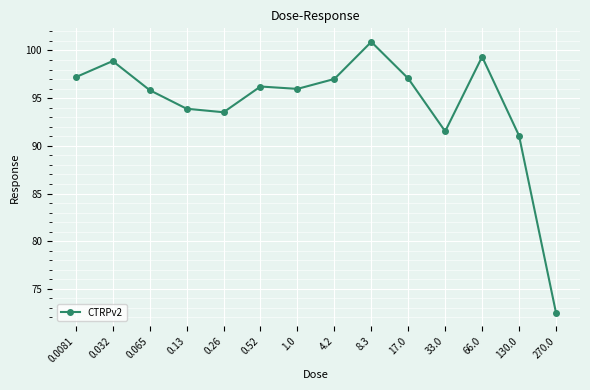

What is the value of the 5th point from the left?

93.5